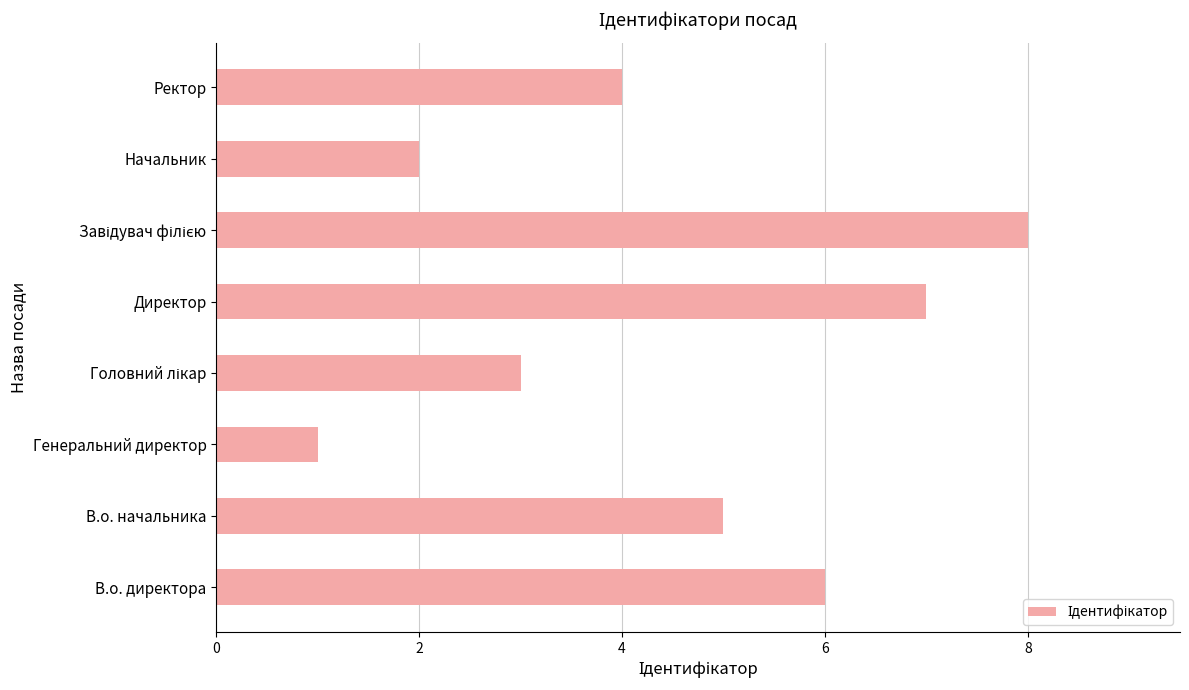

Approximately how many times larger is the value at Ректор compared to Начальник?

2.0